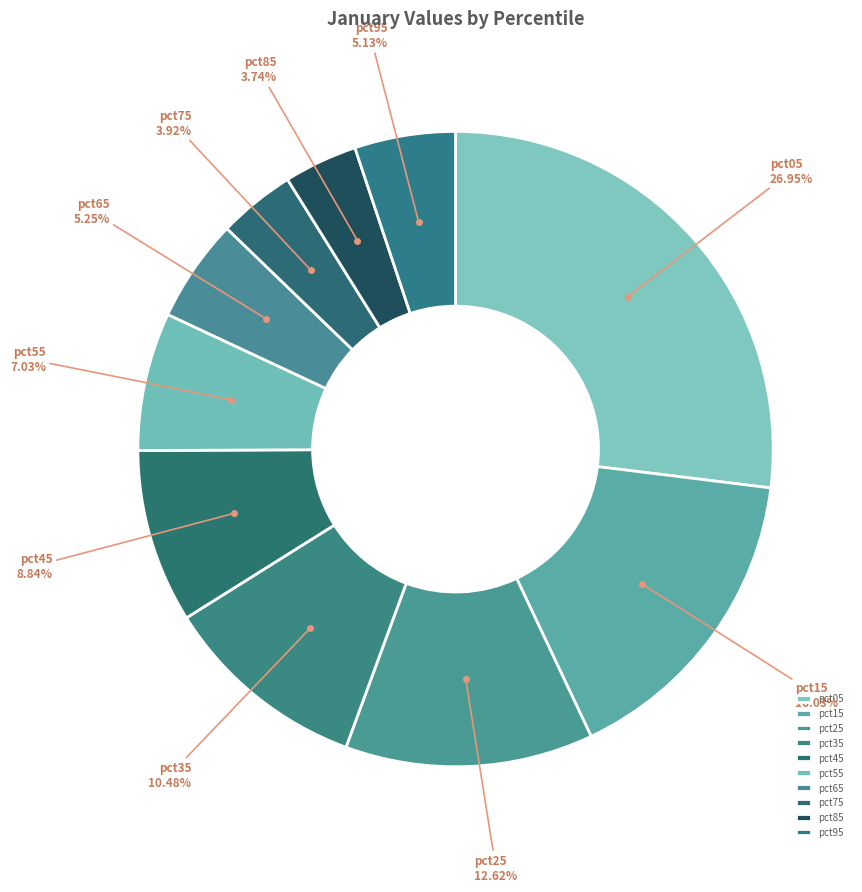

Which slice is the largest?

pct05